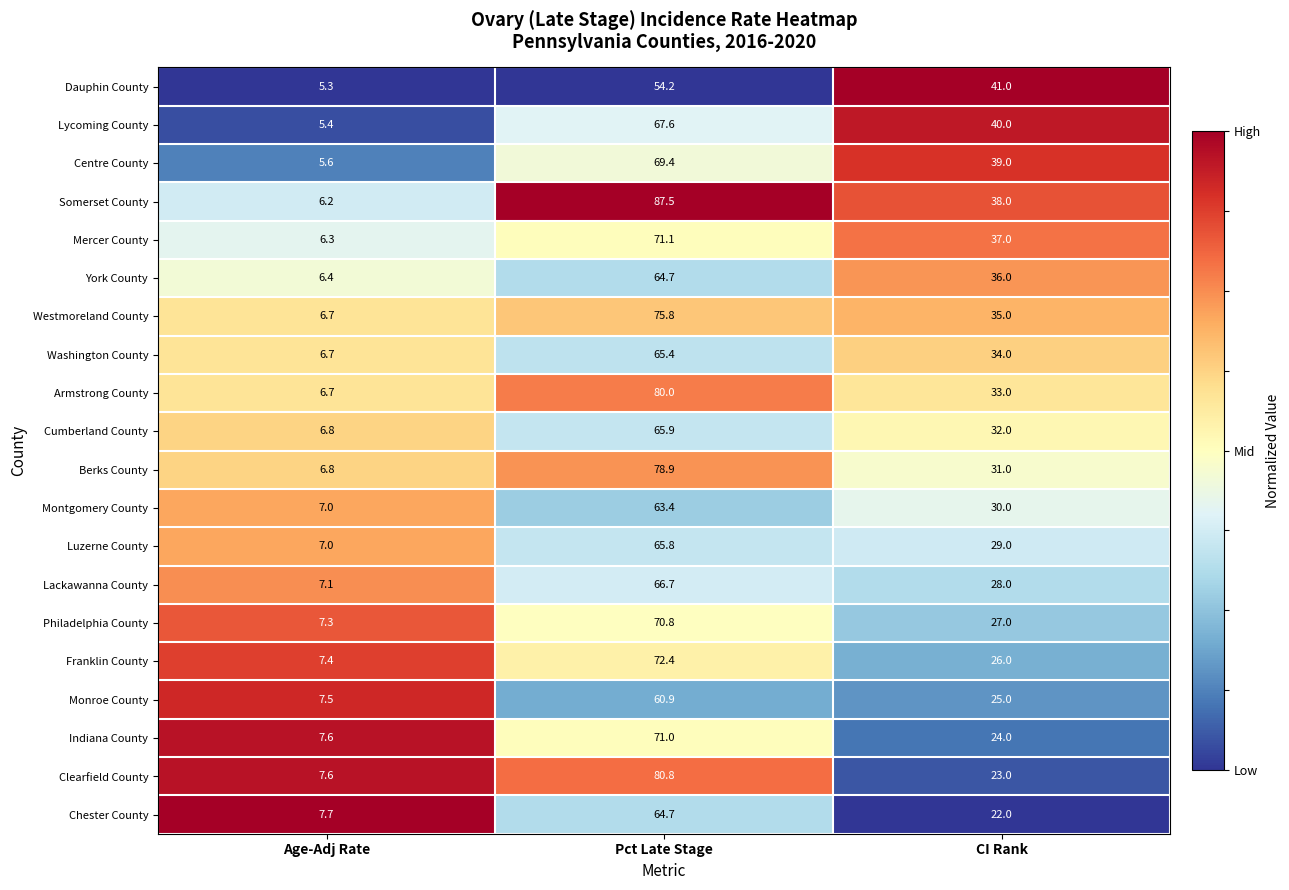

Is it true that Washington County equals 34.0 at CI Rank?

True